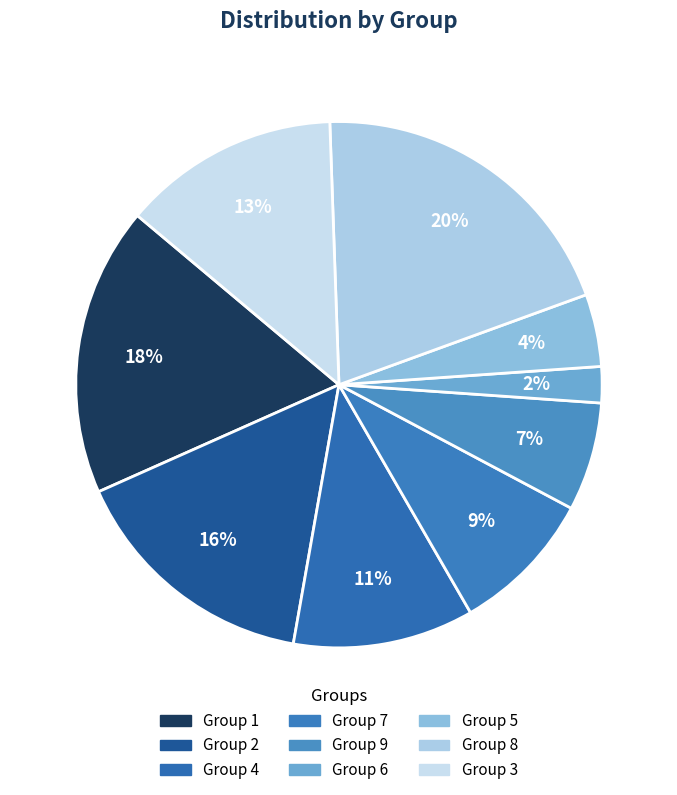

Which slice is the largest?

Group 8